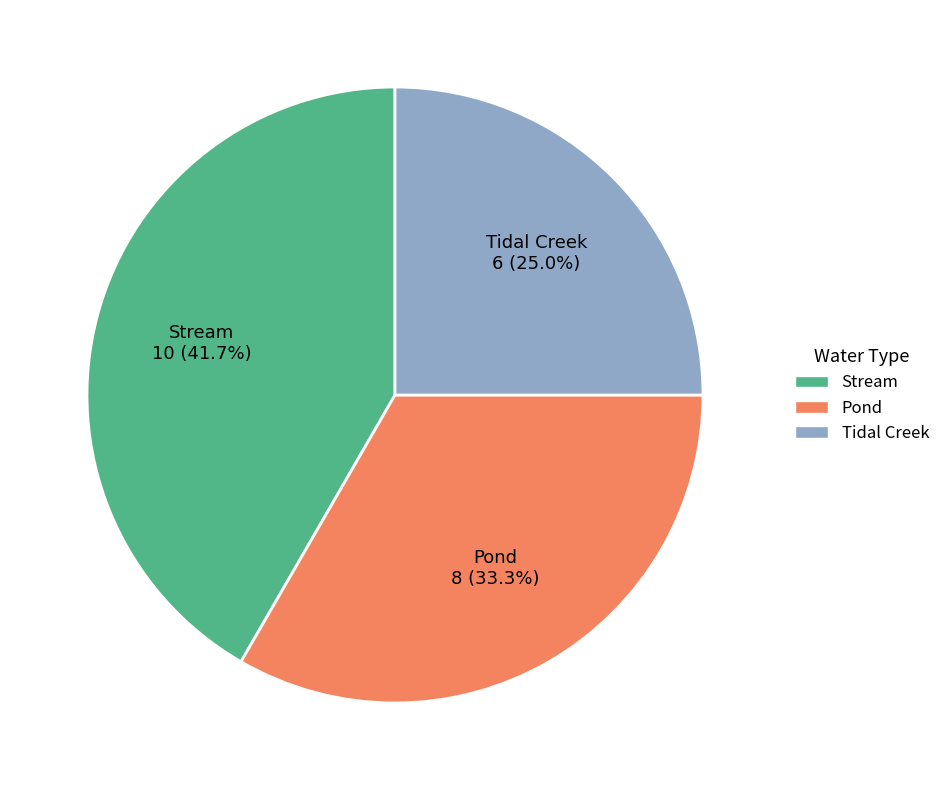

To the nearest percent, what percentage of the pie is Stream?

42%